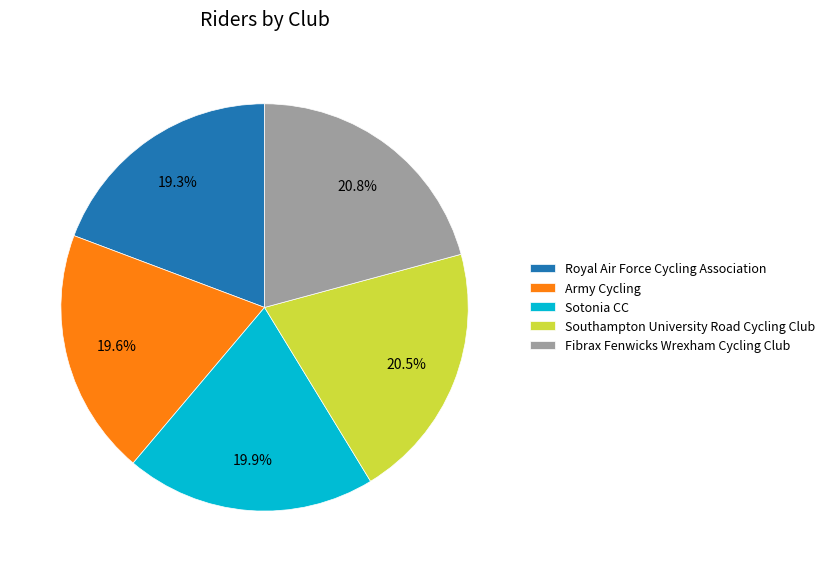

How many slices are in this pie chart?

5